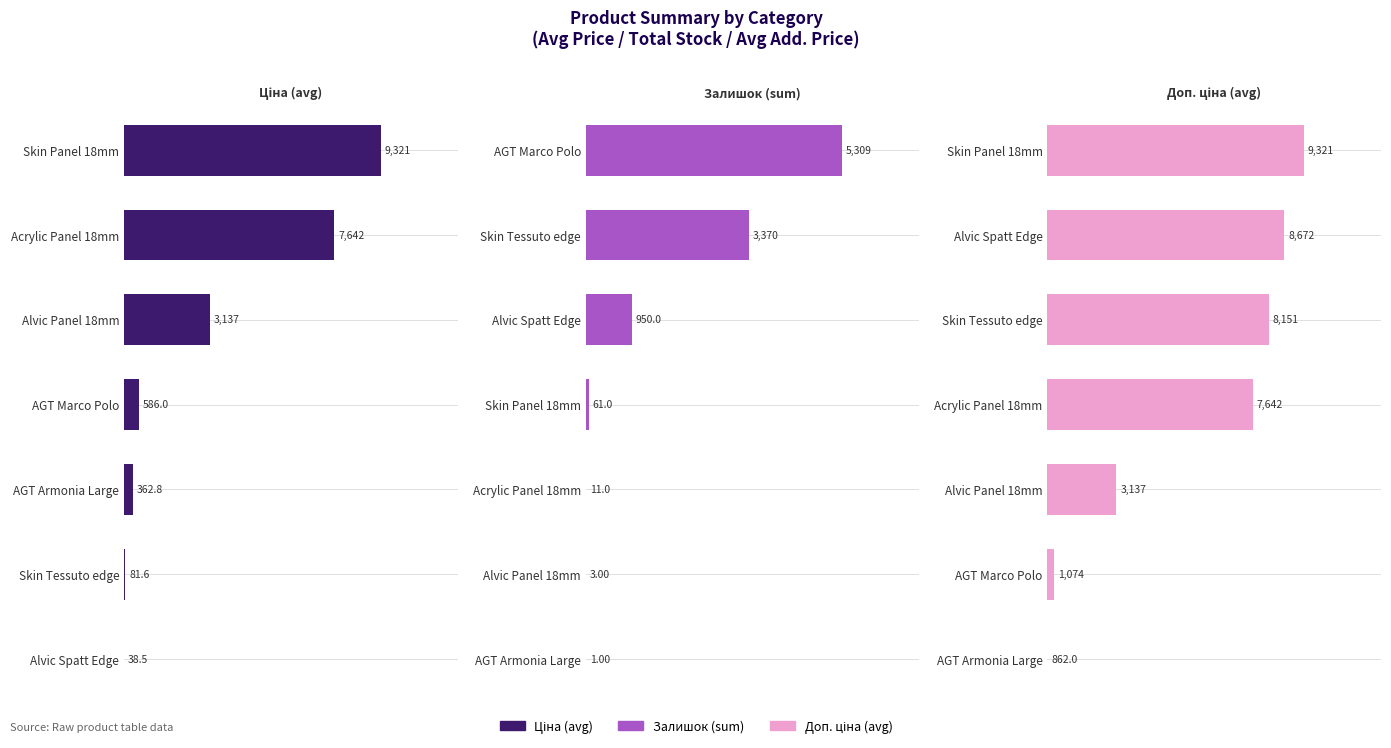

Does the chart contain stacked bars?

No